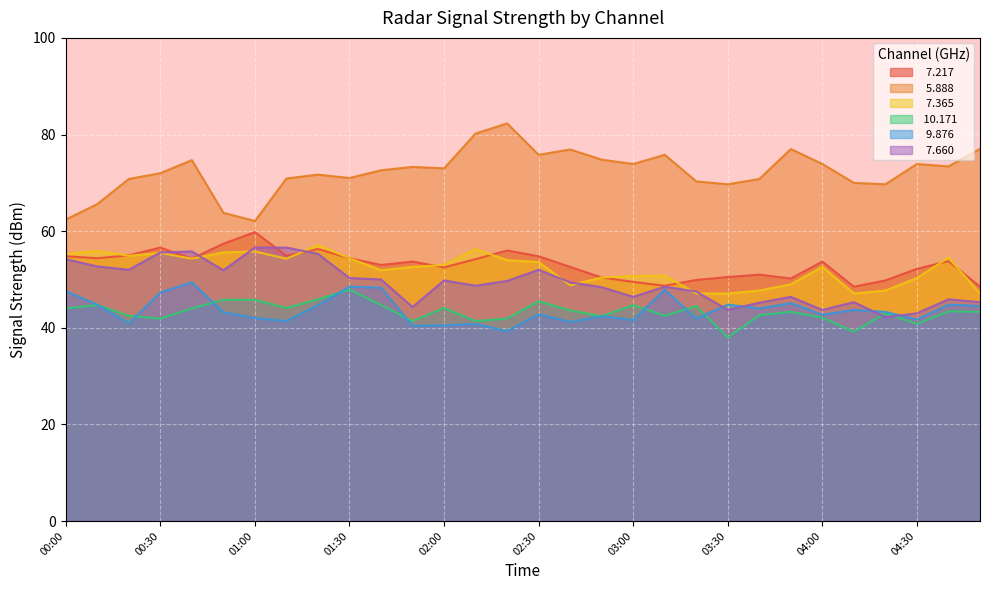

Between 04:30 and 04:50, which series saw the biggest shift?

  7.217